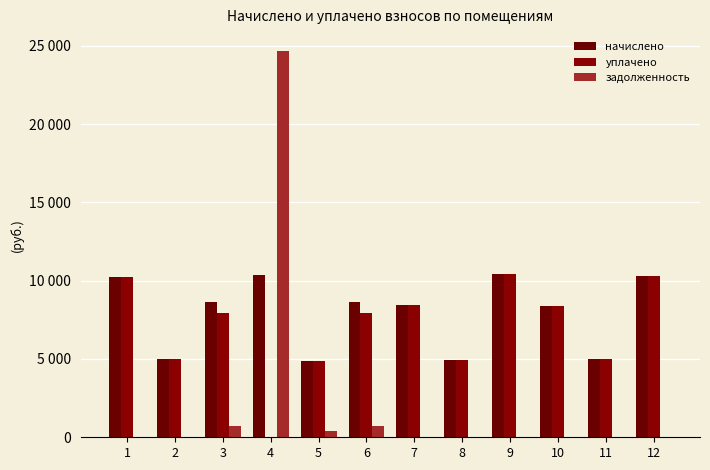

What are all the series names shown in the legend?

начислено, уплачено, задолженность